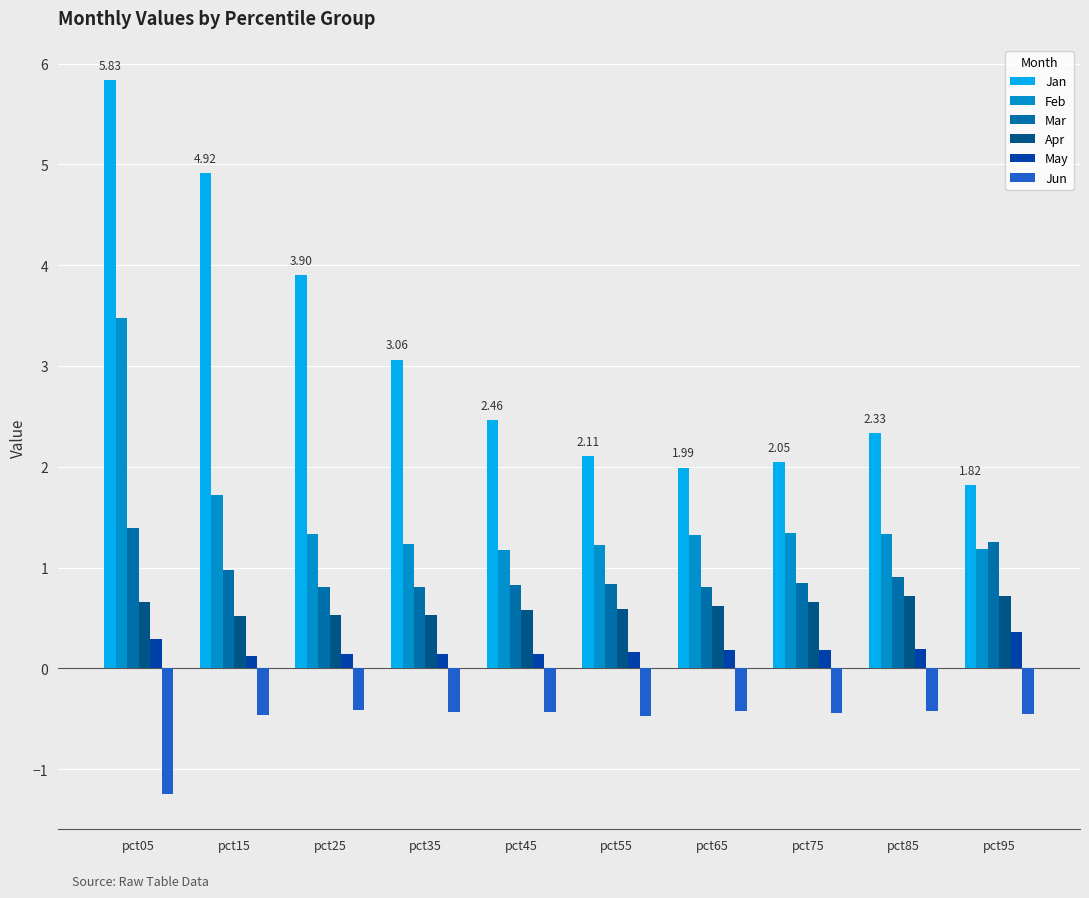

Rank the series at pct75 from lowest to highest value.

Jun, May, Apr, Mar, Feb, Jan